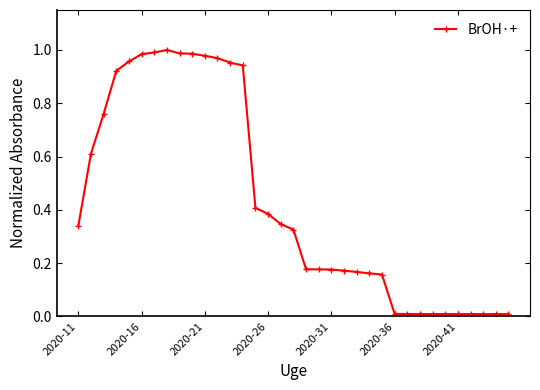

True or false: the data shows 0.2 at 2020-26.

False